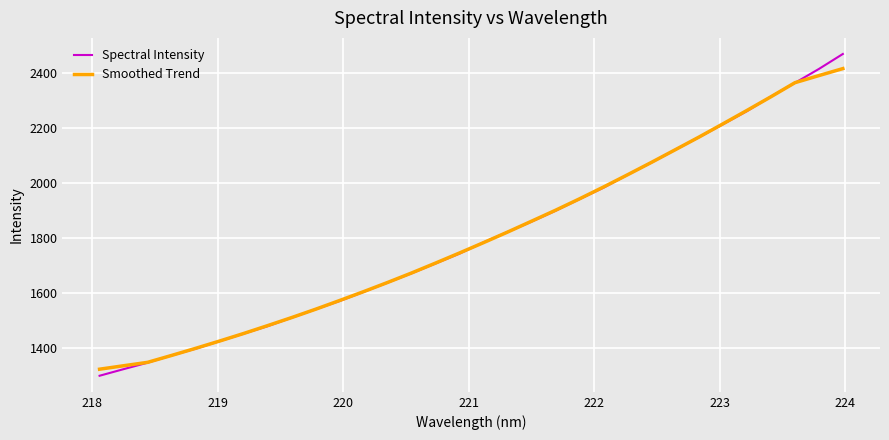

What is the sum of all Smoothed Trend values?

57829.9